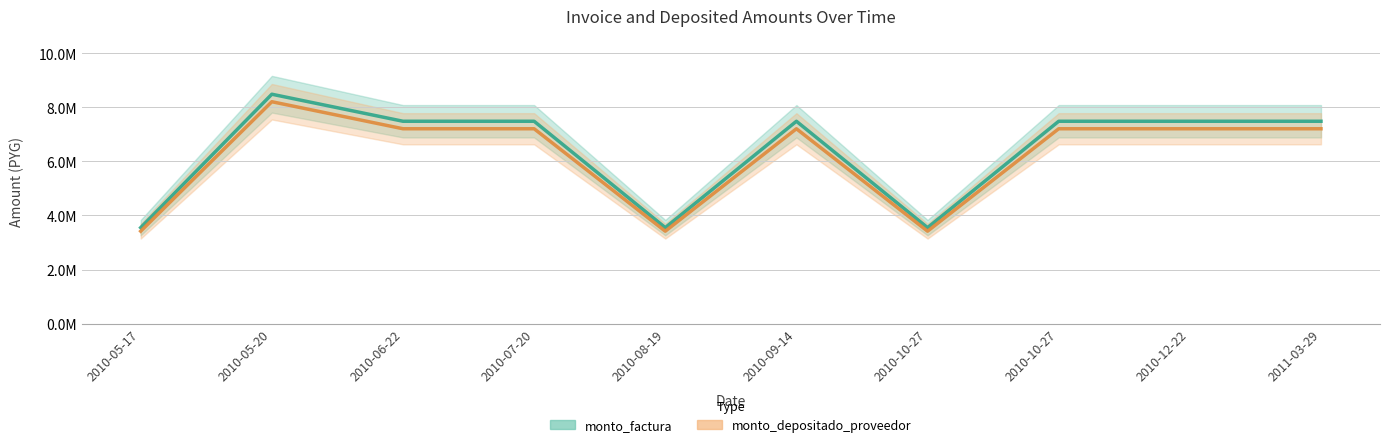

What is the sum of the monto_depositado_proveedor values at 2010-06-22 and 2011-03-29?

14415112